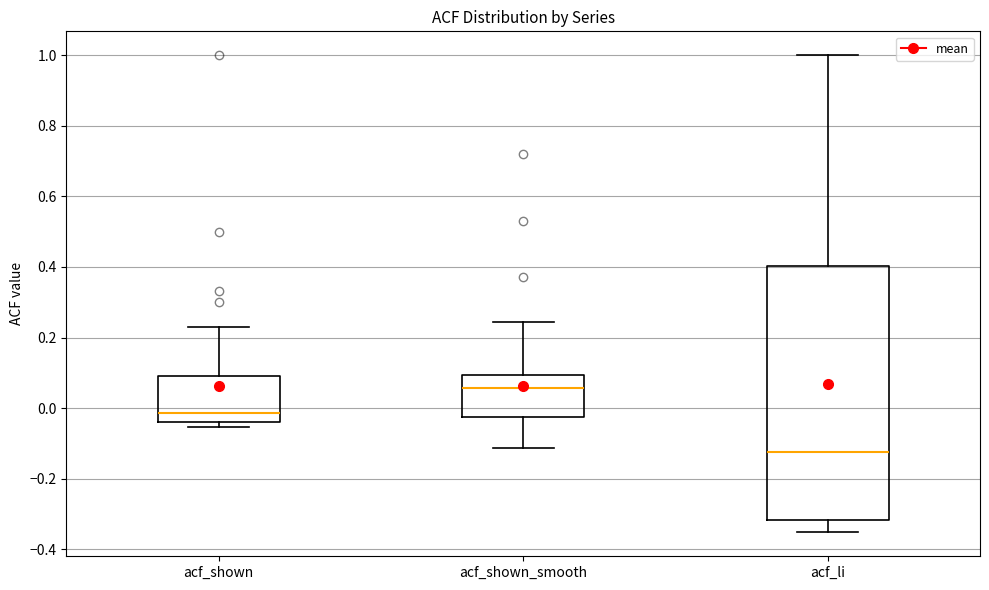

Reading left to right, transcribe this box plot: for each box, give where its median line is, the range the box spans, and where its two whiskers end, as read against the y-axis. The values are not printed on the chart, so give them approximately, as read against the axis.

acf_shown: median -0.02, box -0.04 to 0.08, whiskers -0.06 to 0.22
acf_shown_smooth: median 0.06, box -0.02 to 0.10, whiskers -0.12 to 0.24
acf_li: median -0.12, box -0.32 to 0.40, whiskers -0.36 to 1.00